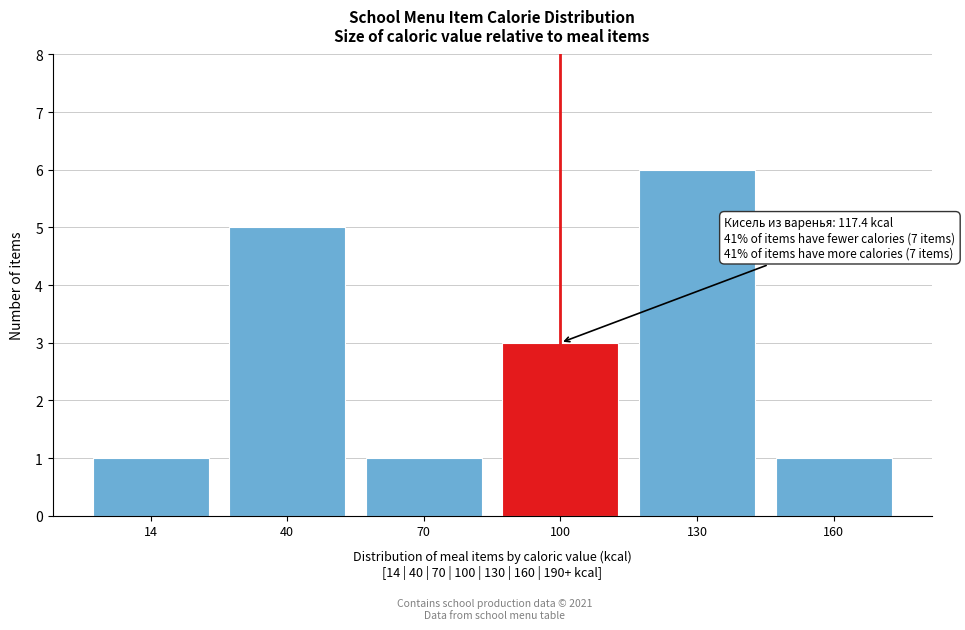

Reading left to right, what are all the values shown in this chart?

14=1	40=5	70=1	100=3	130=6	160=1